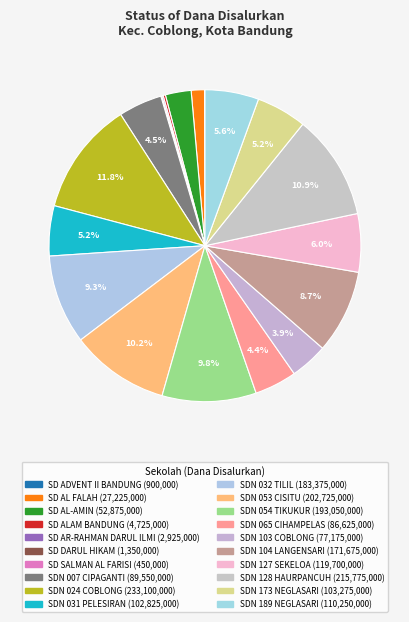

How many slices are in this pie chart?

20